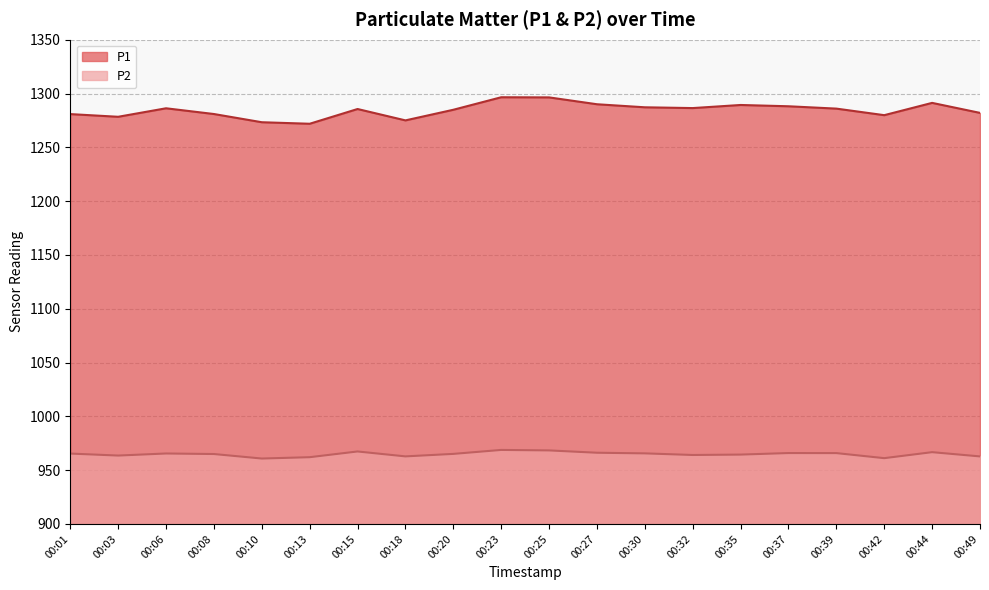

How many interior local peaks does the P1 series have?

5